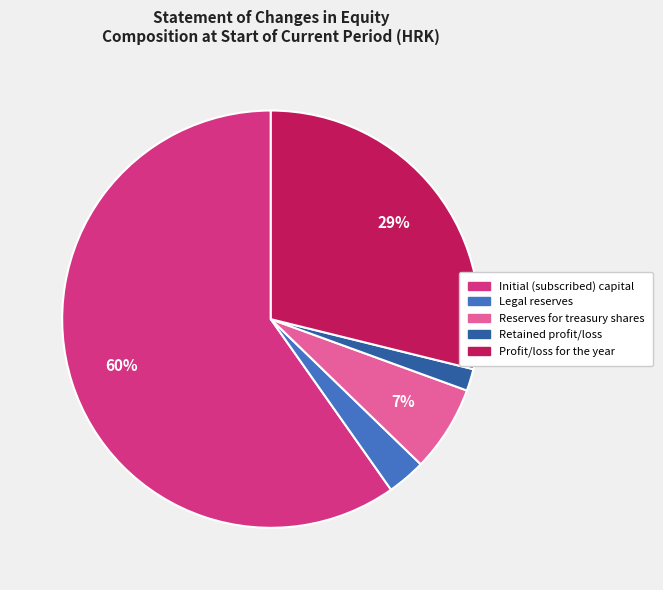

Is it true that Retained profit/loss is 2% of the pie?

True